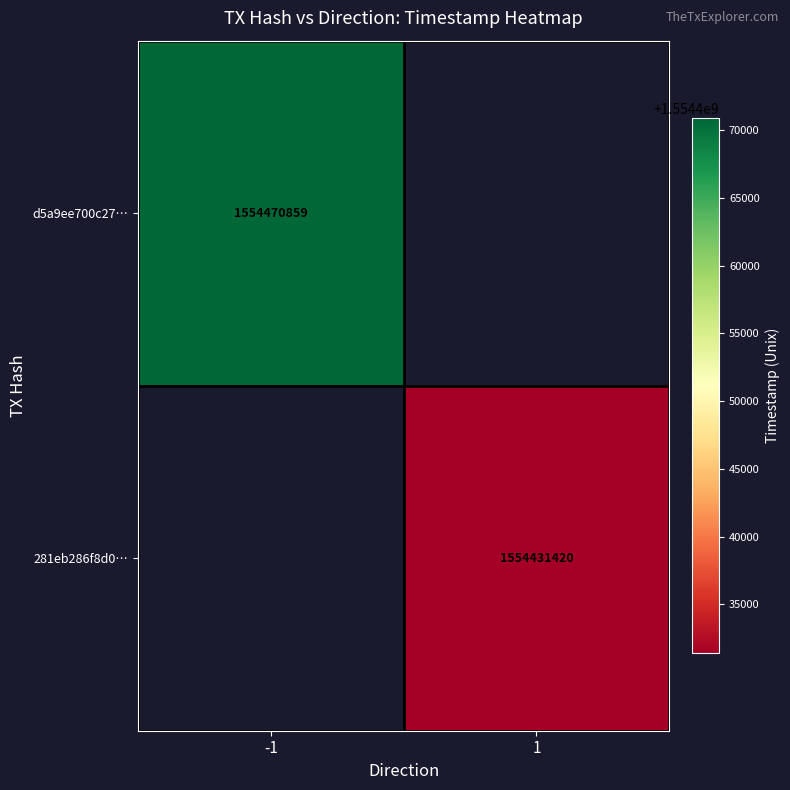

The d5a9ee700c27… series shows 1554470859 at -1. True or false?

True